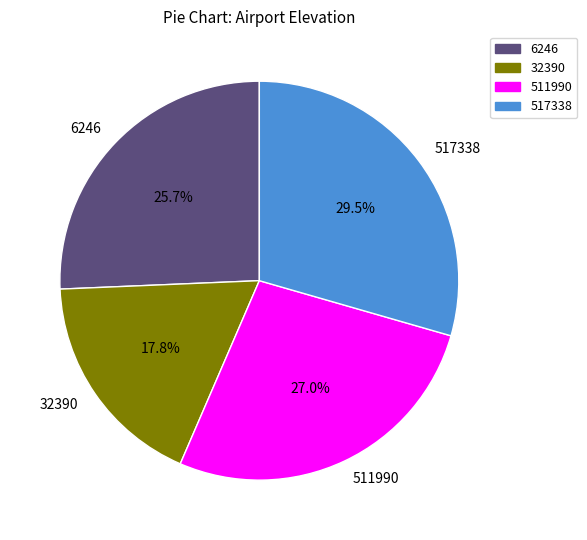

To the nearest percent, what is the difference between the 511990 and 32390 slice percentages?

9%